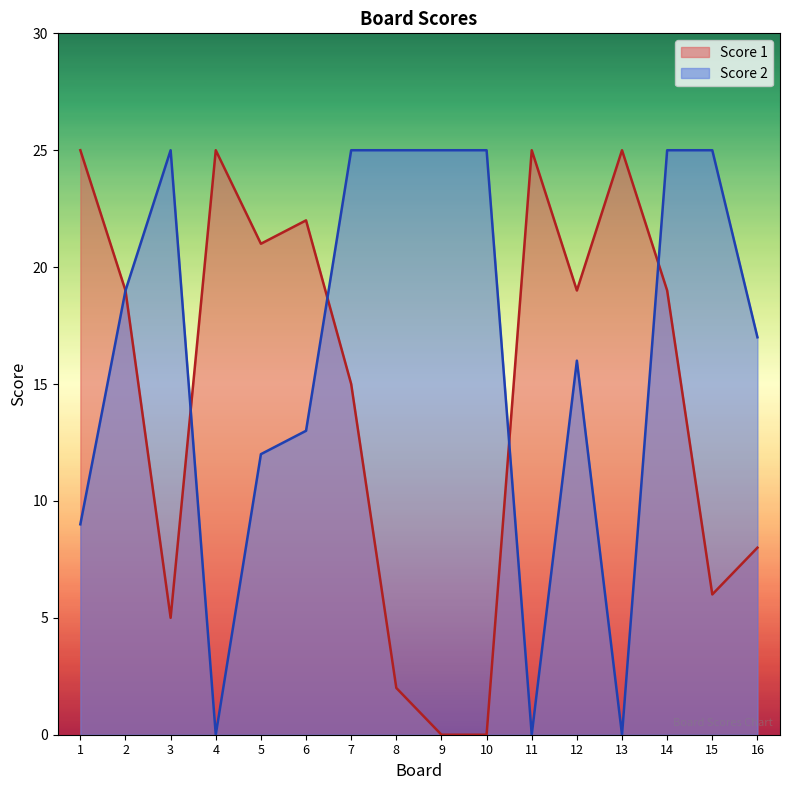

Rank the categories by Score 2 value from lowest to highest.

4, 11, 13, 1, 5, 6, 12, 16, 2, 3, 7, 8, 9, 10, 14, 15